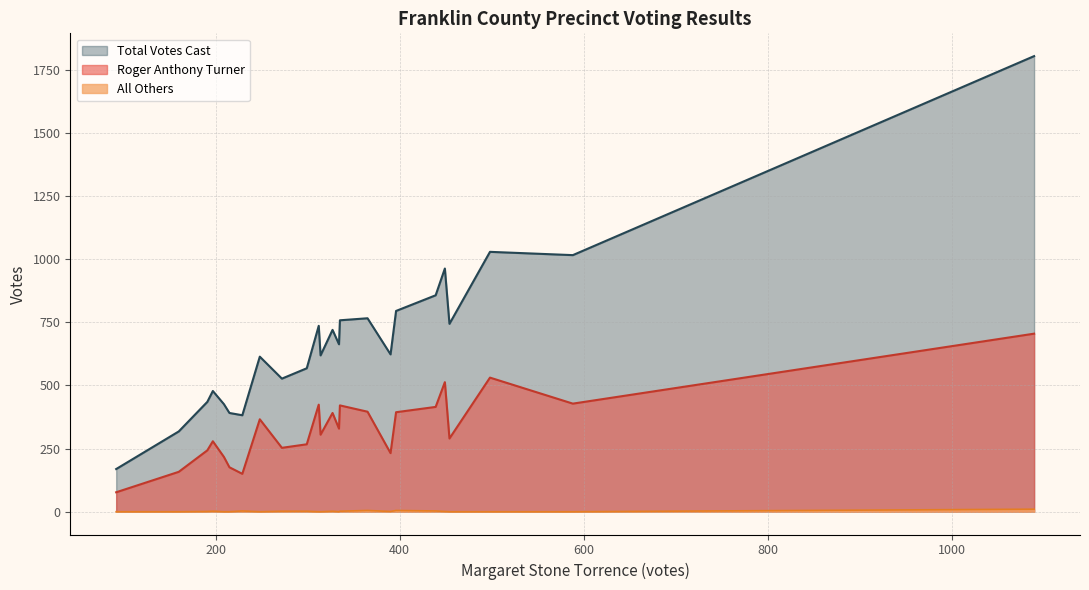

What is the sum of the Total Votes Cast values at 401-Henry and 103-Scruggs?

2540